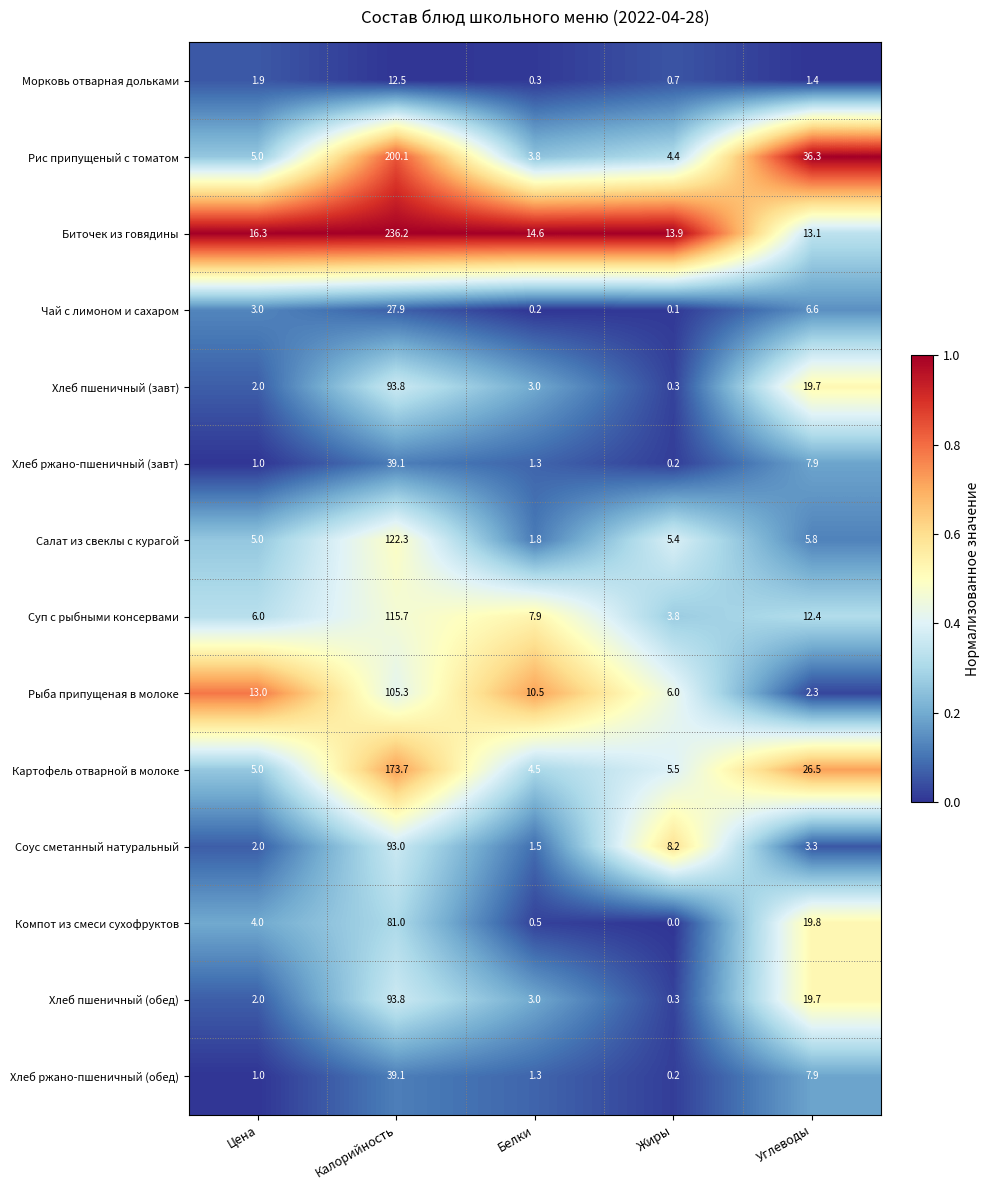

Count the number of data series in this chart.

14